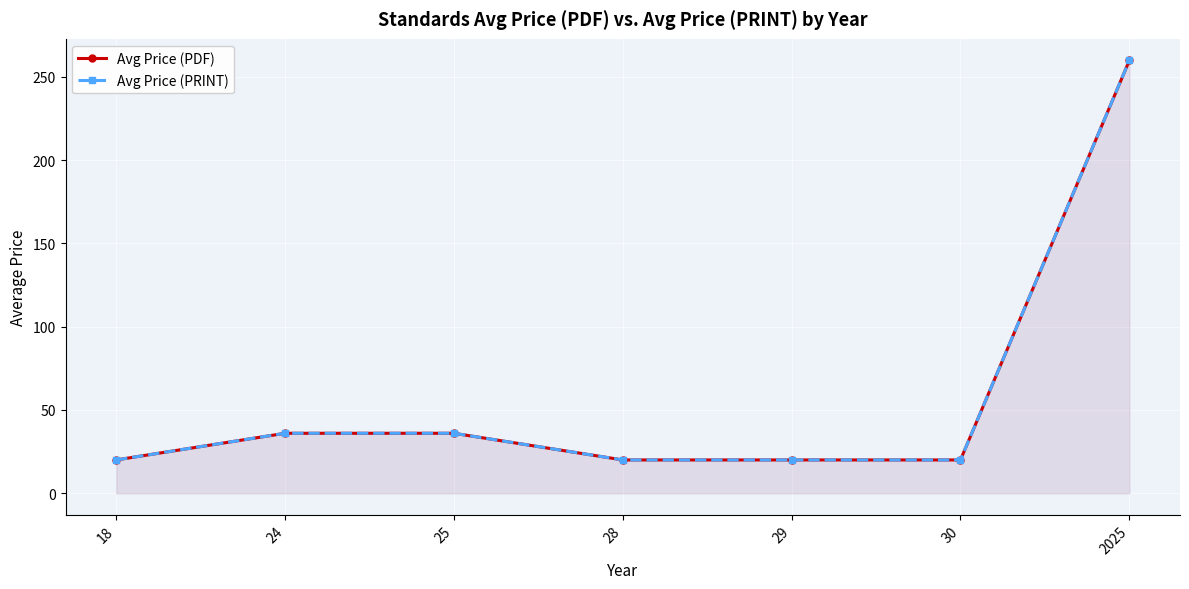

What is the approximate value of Avg Price (PDF) at 28?

20.0